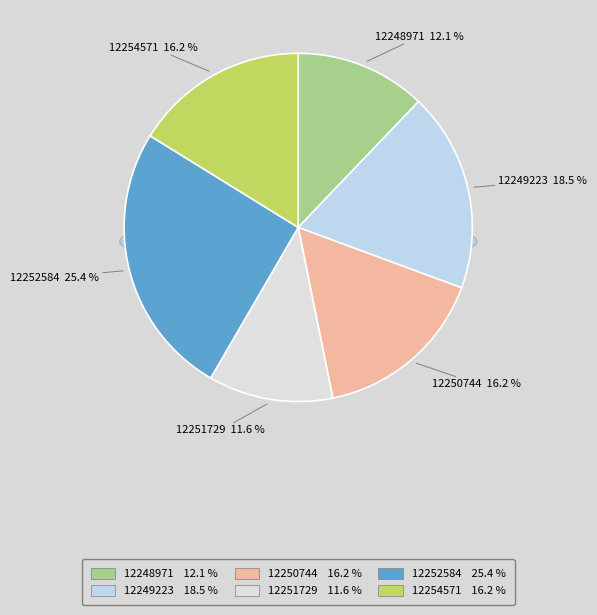

What is the smallest slice in the pie chart?

12251729